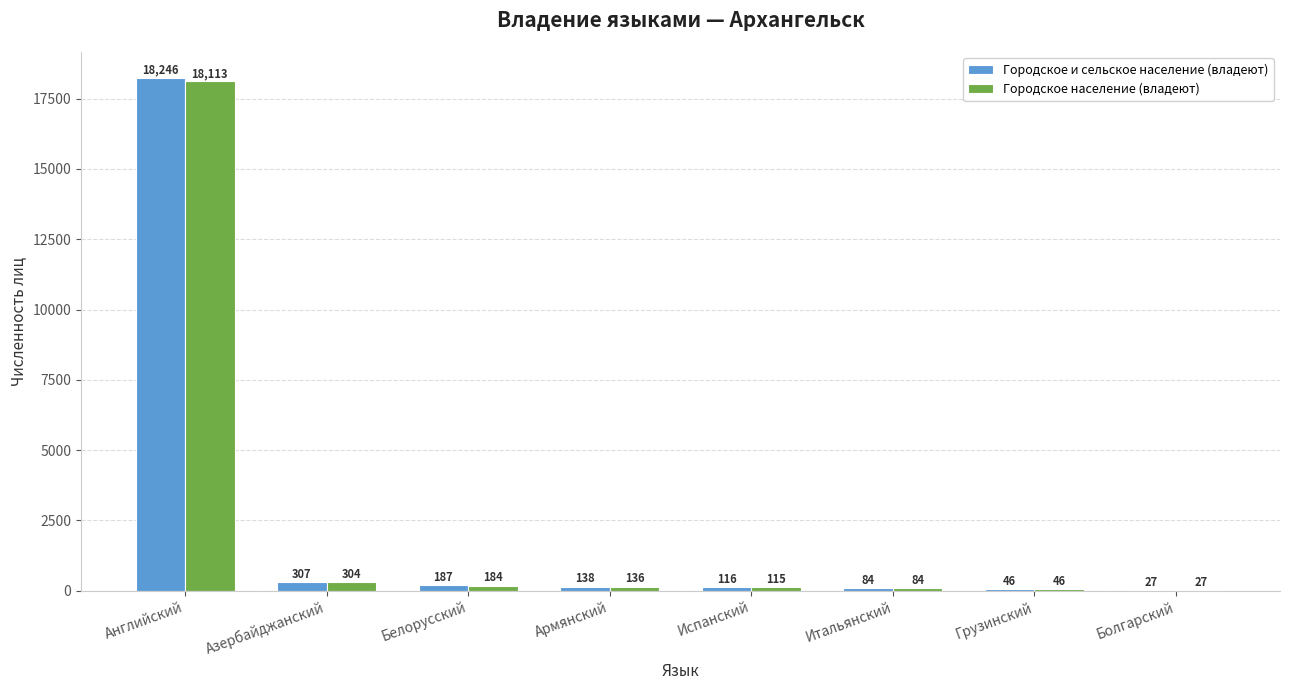

What is the maximum value shown in the chart?

18246